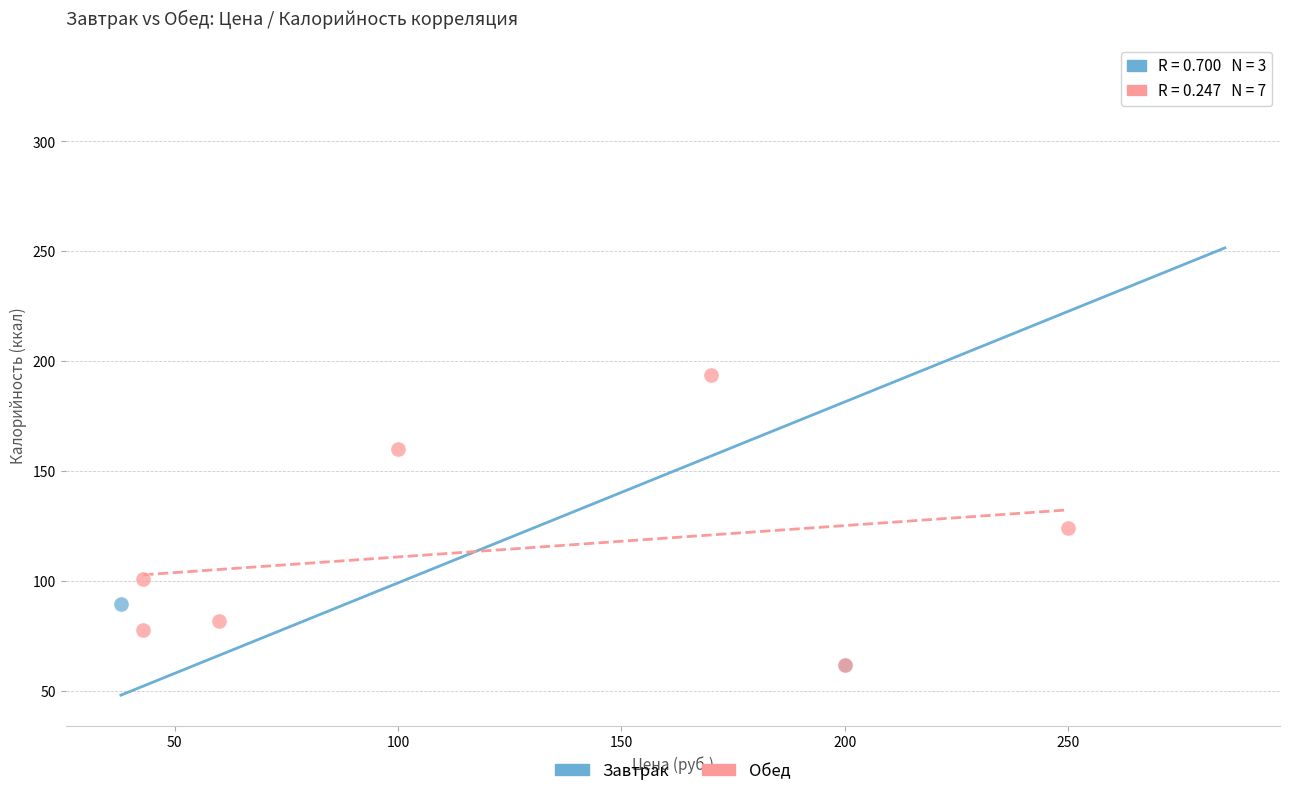

Which series contains the highest Y value?

Завтрак